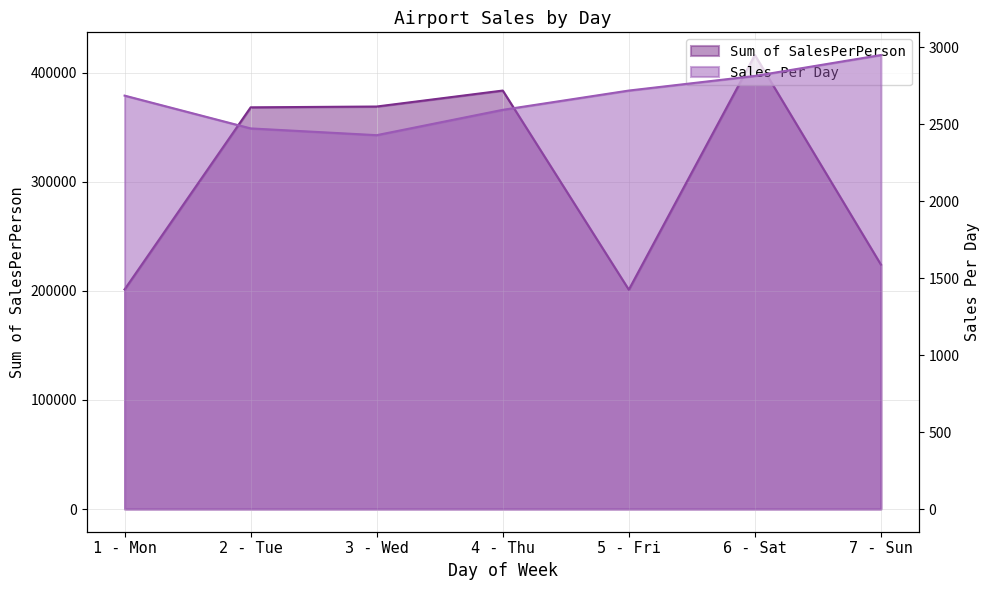

In Sum of SalesPerPerson, how many points are lower than both neighbors (excluding endpoints)?

1